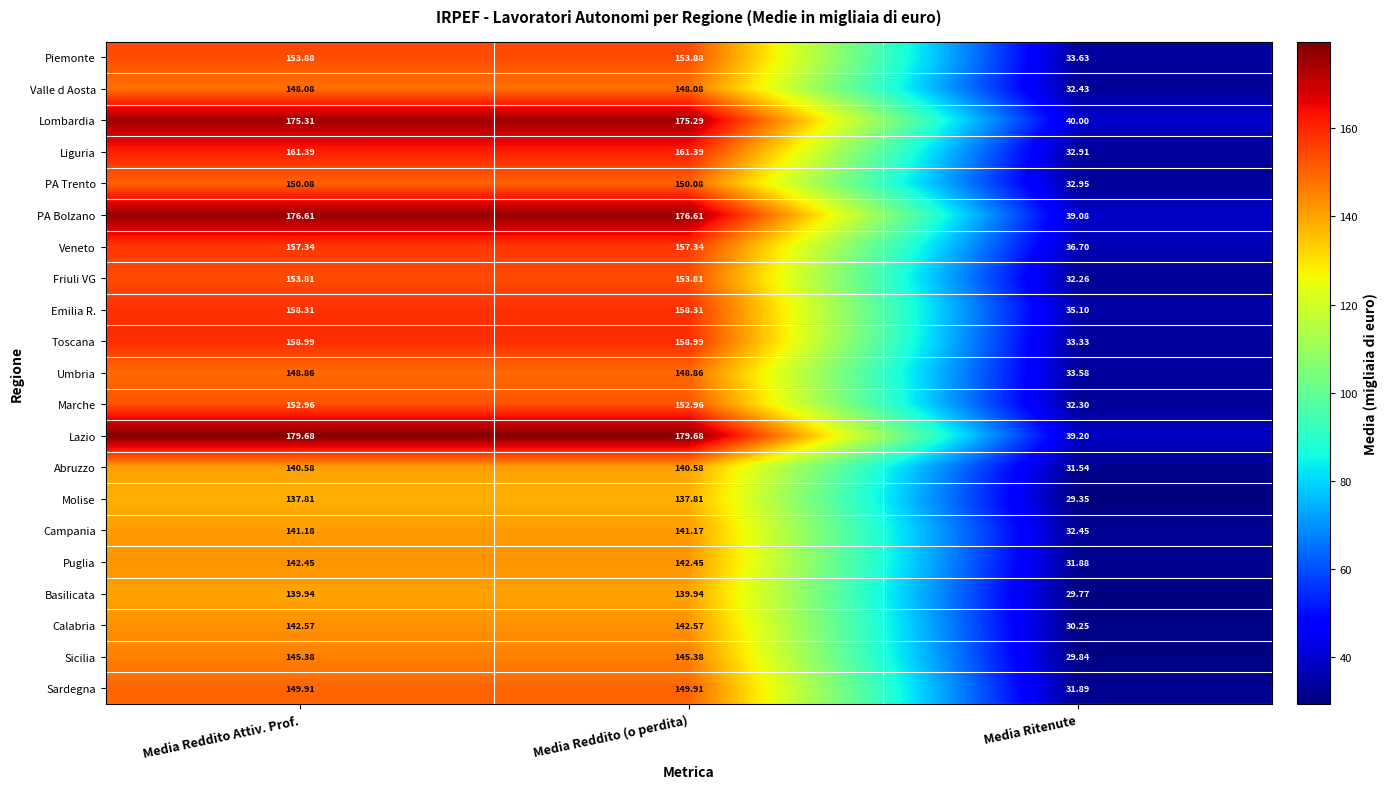

At which label does Sardegna first exceed 149?

Media Reddito Attiv. Prof.